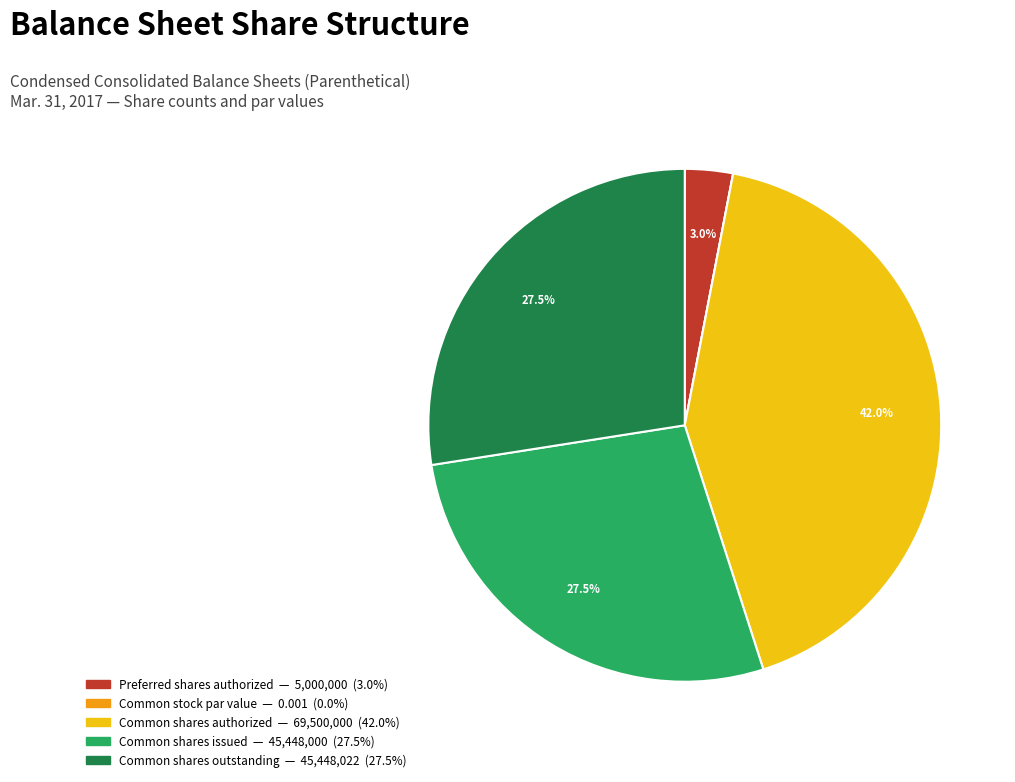

Is there a majority slice in this chart?

No